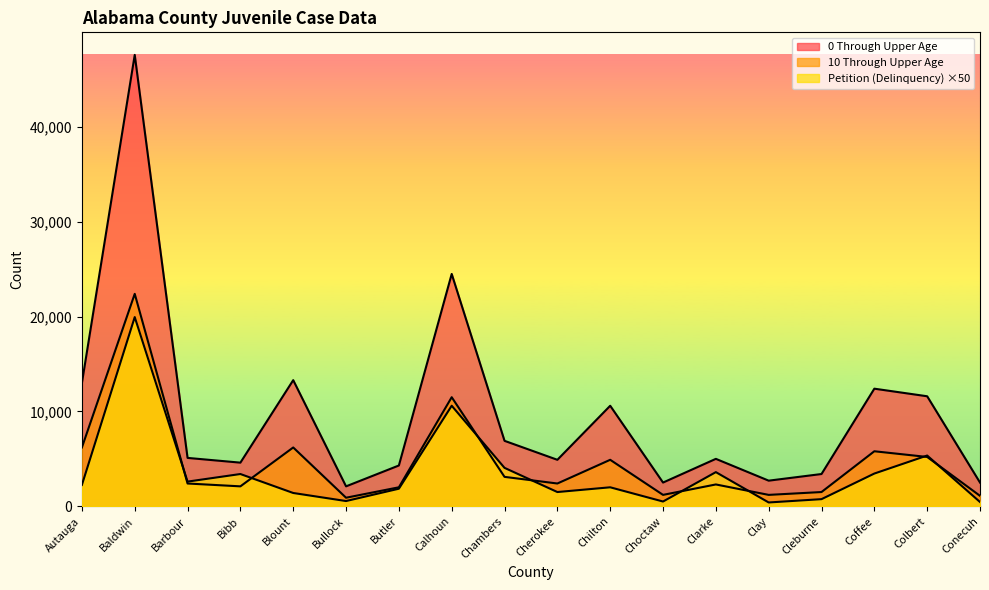

The value of 0 Through Upper Age at Clay is 2700. True or false?

True